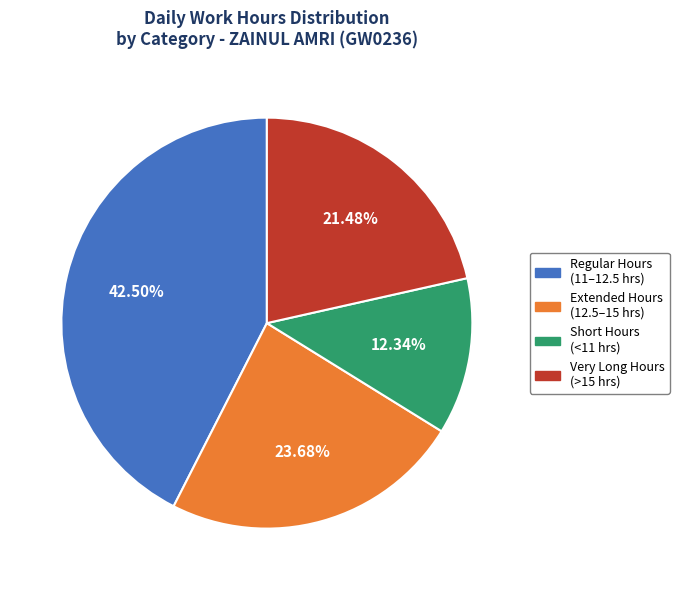

How many segments does this pie chart have?

4